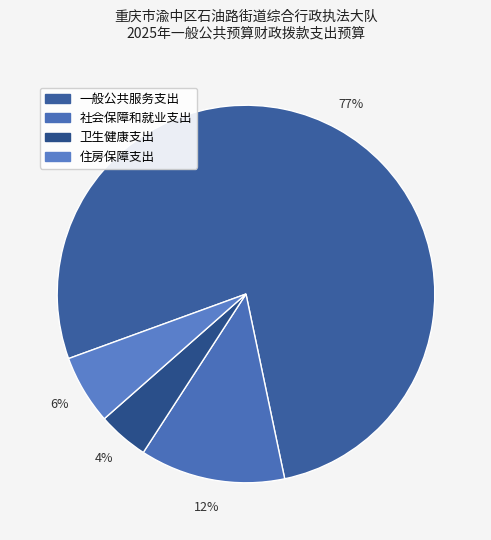

What percentage is the 一般公共服务支出 slice, to the nearest percent?

77%